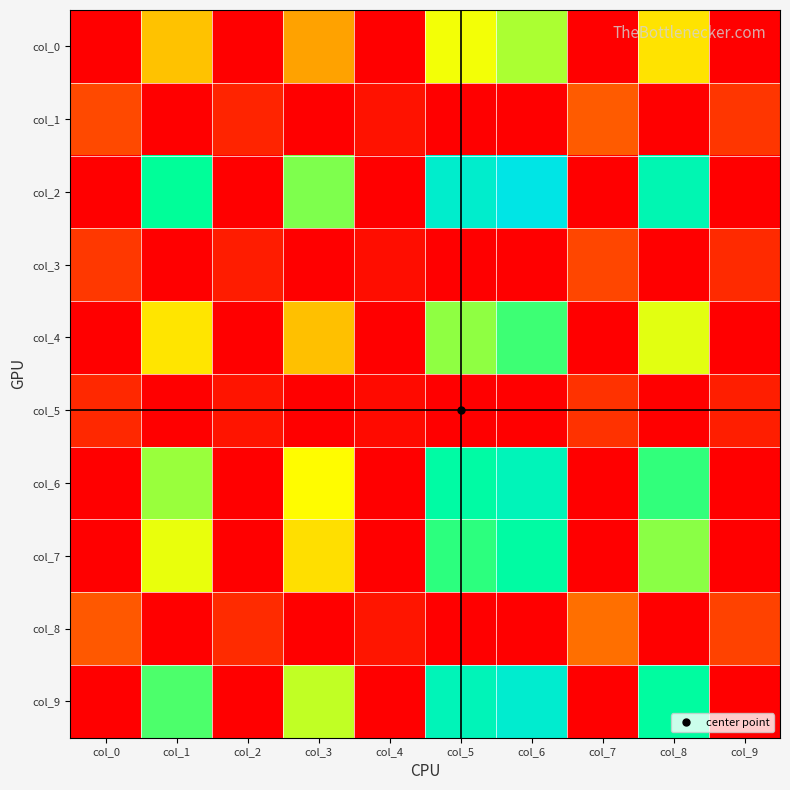

What is the difference between the highest and lowest values at col_4?

22